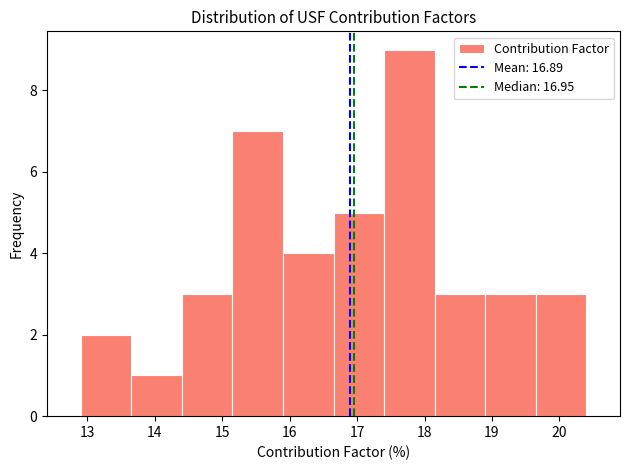

Over which range of the x-axis is the bar tallest?

17.40 to 18.15